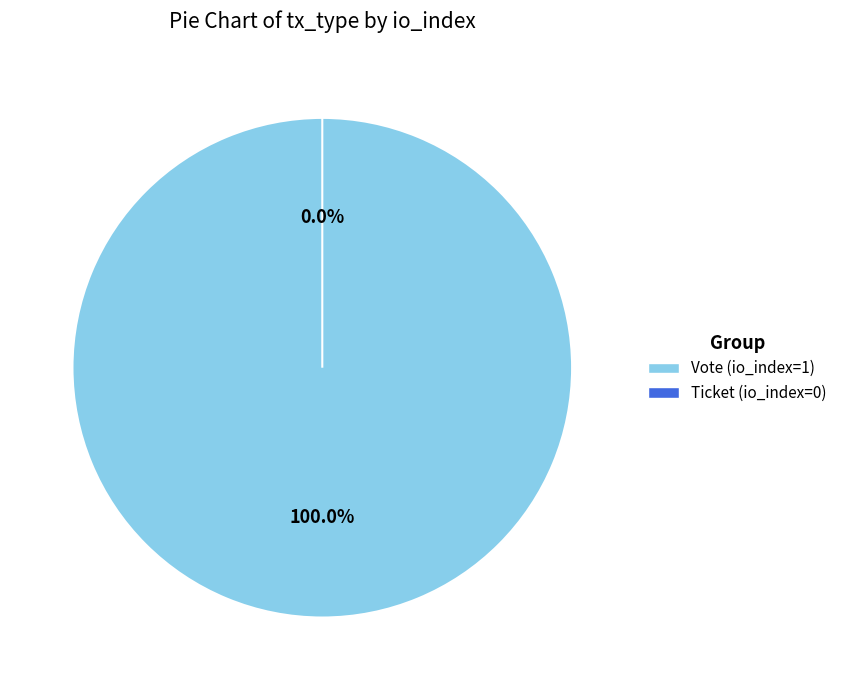

Which category accounts for the majority?

Vote (io_index=1)